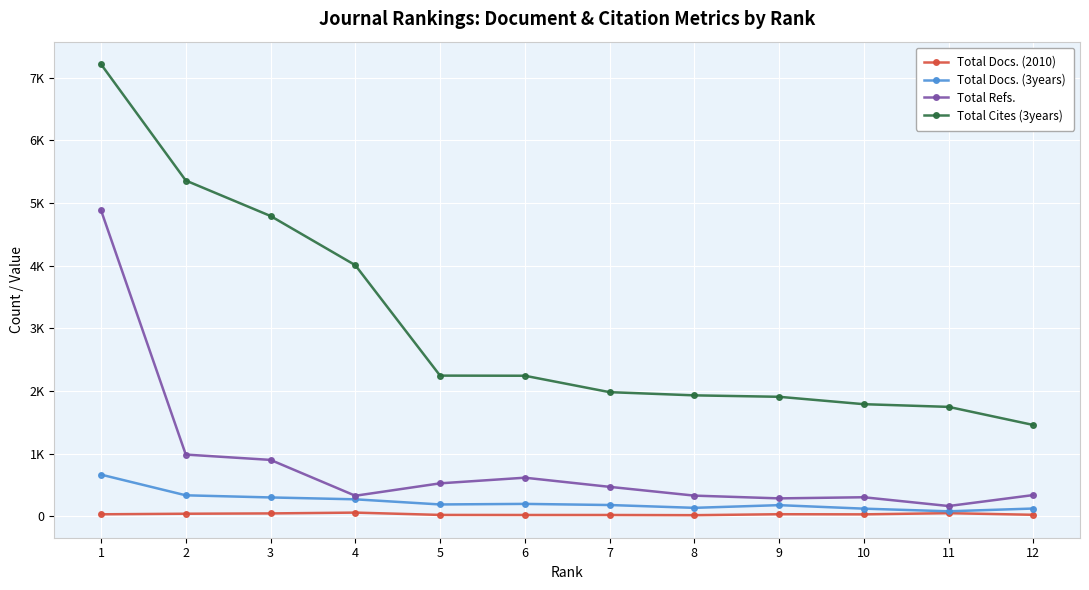

Rank the series at 3 from highest to lowest value.

Total Cites (3years), Total Refs., Total Docs. (3years), Total Docs. (2010)